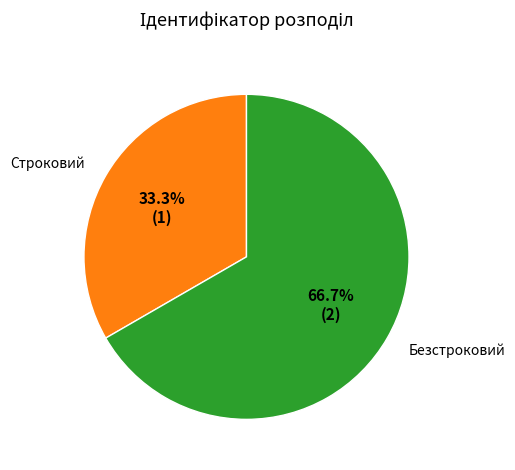

Rank the categories by value from lowest to highest.

Строковий, Безстроковий